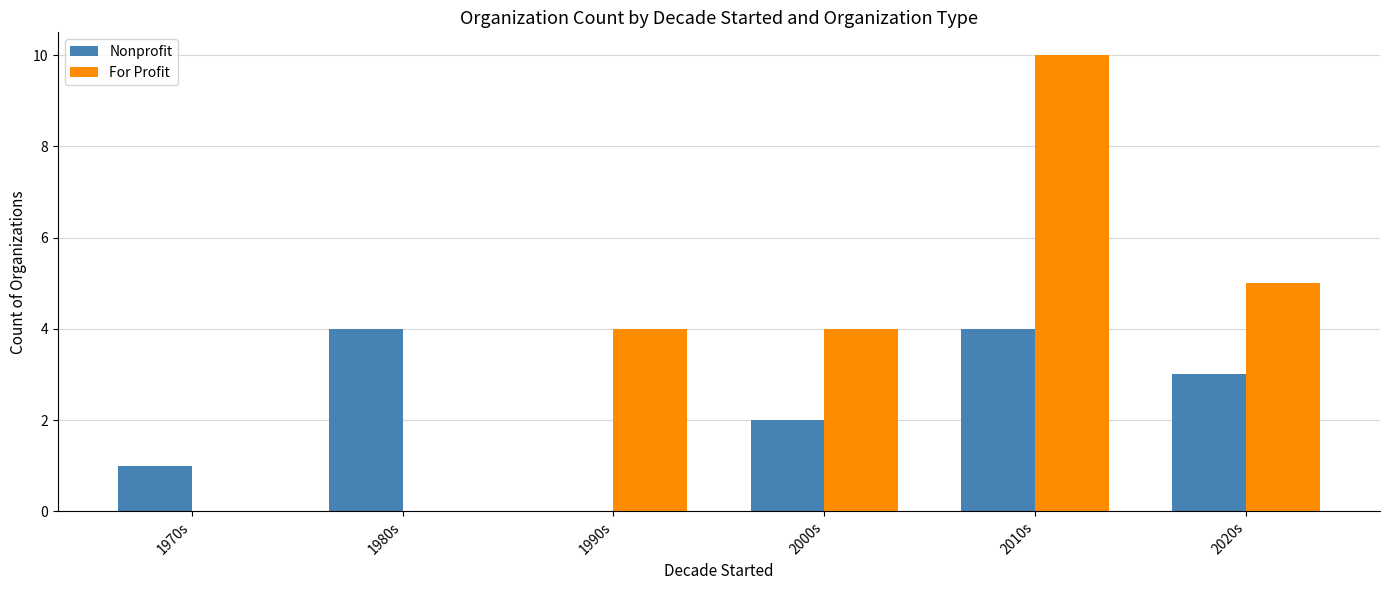

Reading left to right, what are all the values shown in this chart?

Nonprofit: 1	4	0	2	4	3
For Profit: 0	0	4	4	10	5